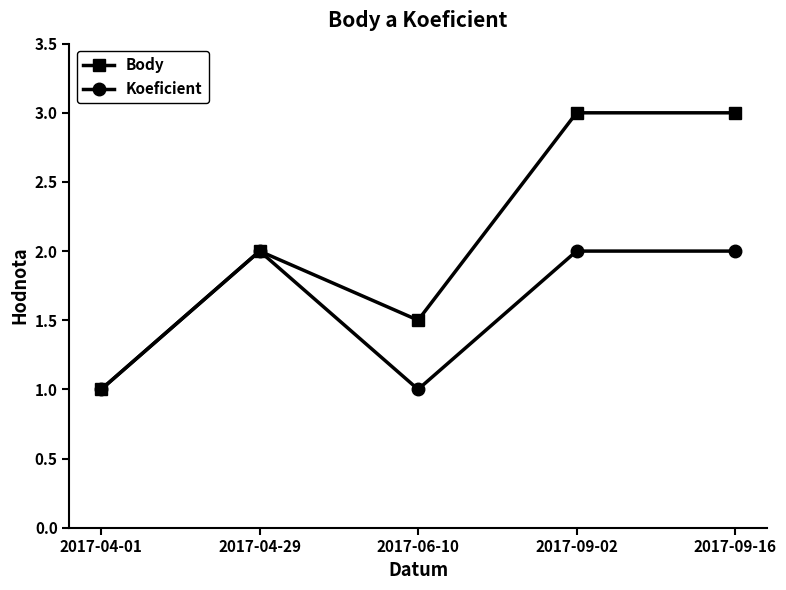

True or false: Koeficient has a value of 0.3 at 2017-06-10.

False